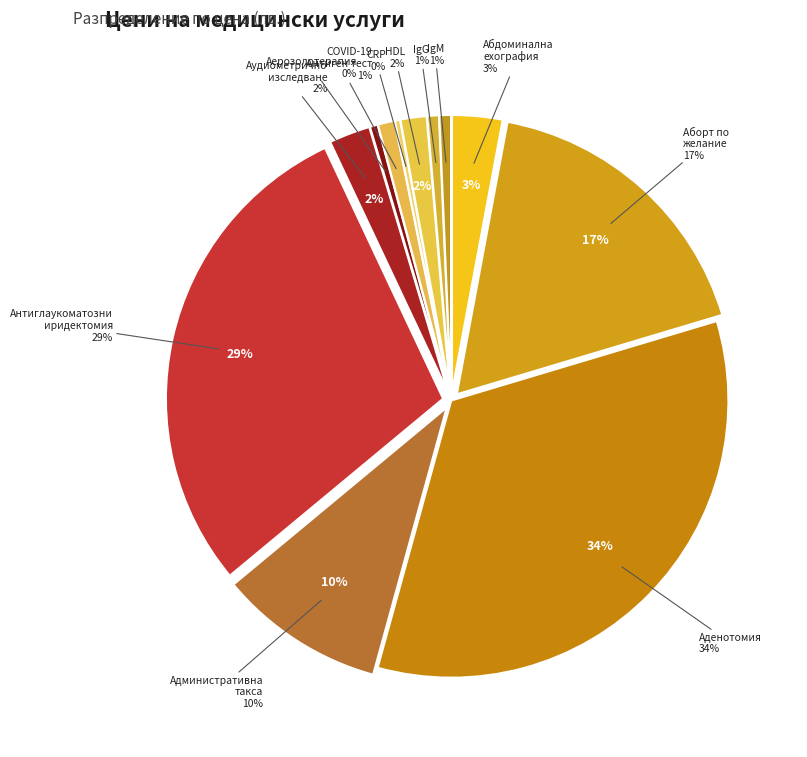

Does IgM account for over 50% of the chart?

No